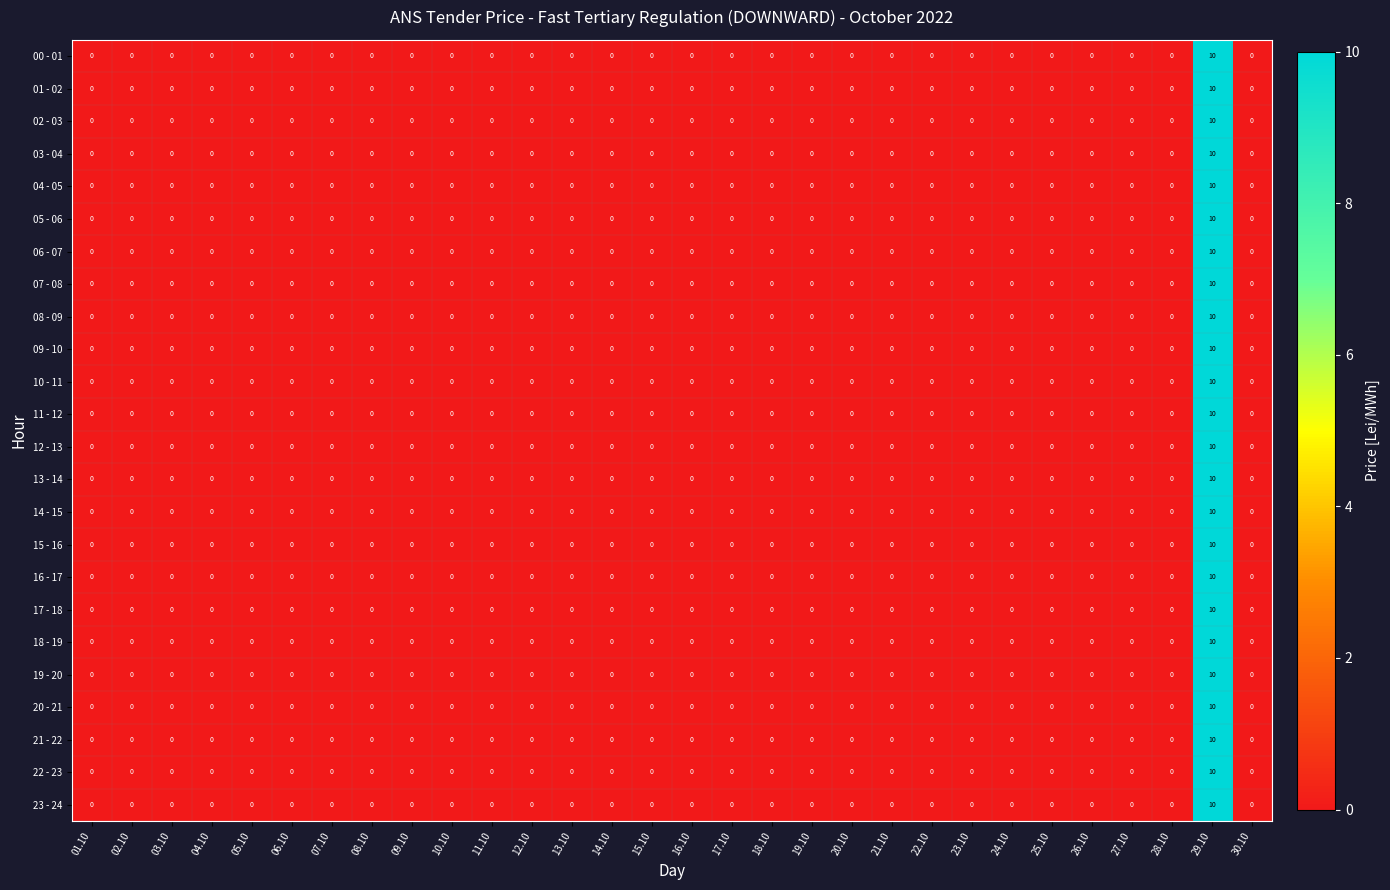

At which category is the sum across all series the highest?

29.10